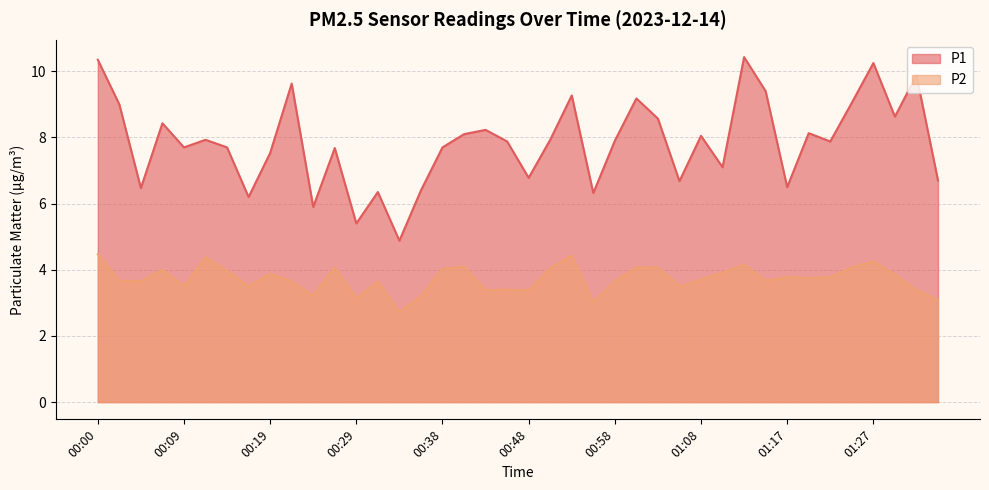

The P1 series shows 1.4 at 00:31. True or false?

False